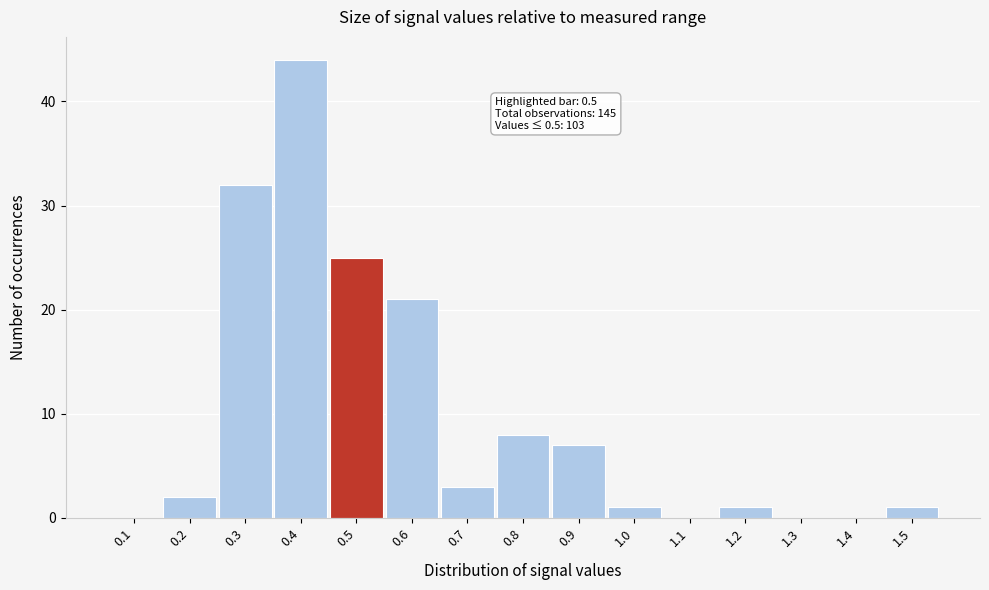

Reading left to right, what are all the values shown in this chart?

0.1=0	0.2=2	0.3=32	0.4=44	0.5=25	0.6=21	0.7=3	0.8=8	0.9=7	1.0=1	1.1=0	1.2=1	1.3=0	1.4=0	1.5=1